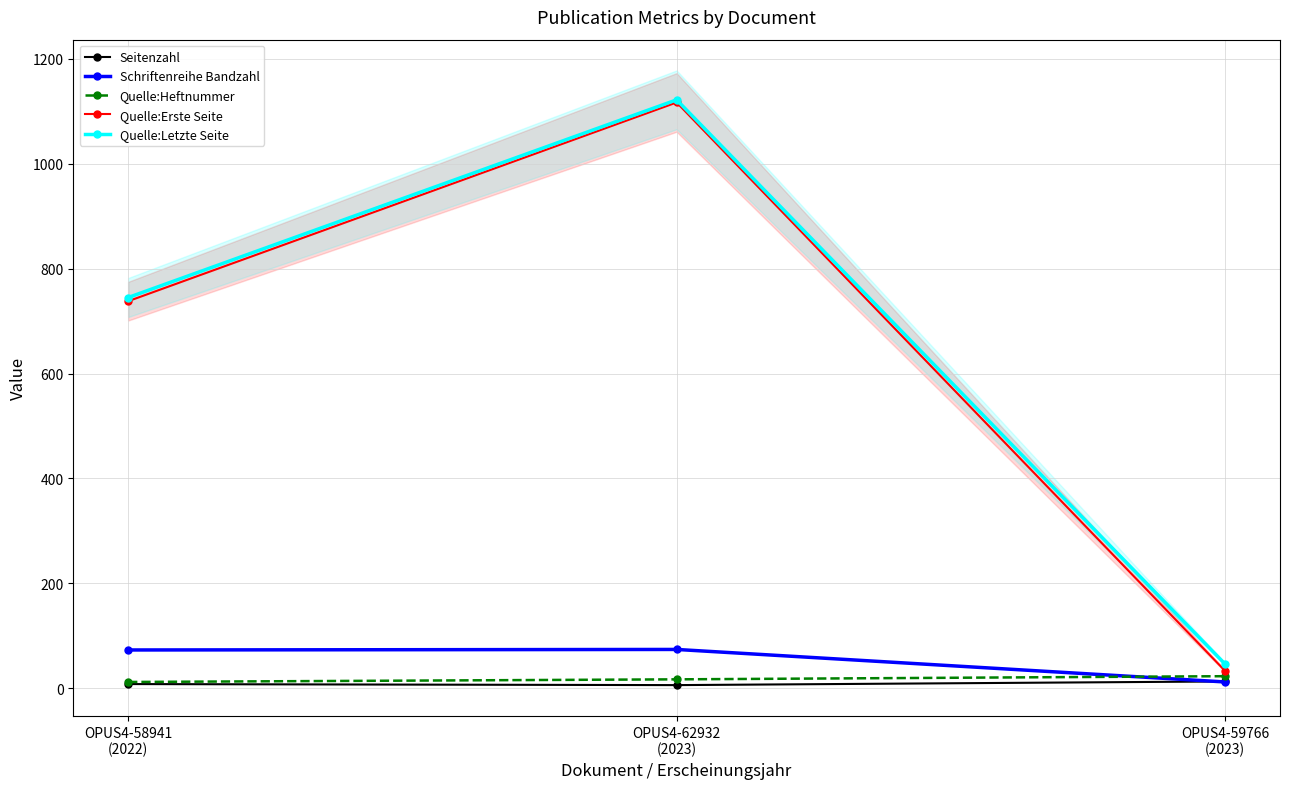

List the labels in order of Quelle:Erste Seite value, largest first.

OPUS4-62932
(2023), OPUS4-58941
(2022), OPUS4-59766
(2023)